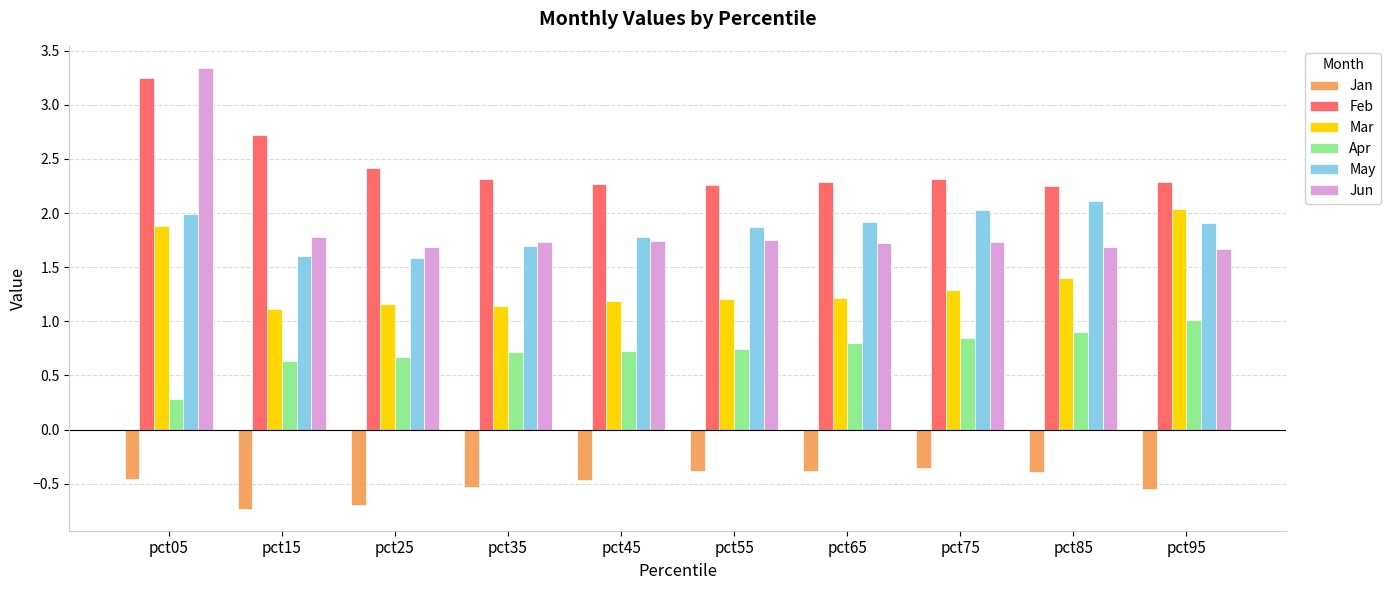

List the series in order of their peak value, highest first.

Jun, Feb, May, Mar, Apr, Jan